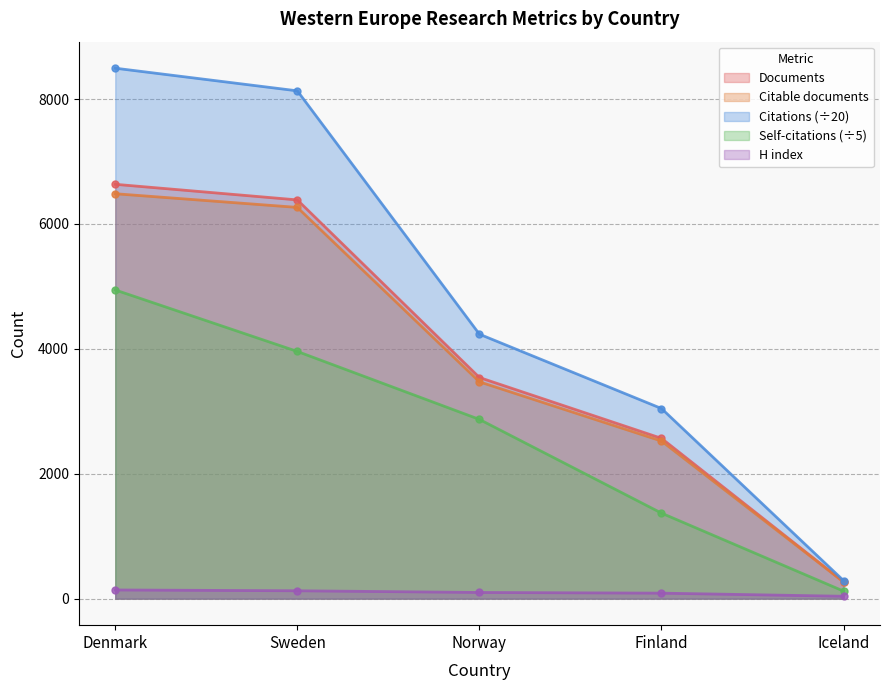

True or false: H index and Citable documents cross at least once.

False